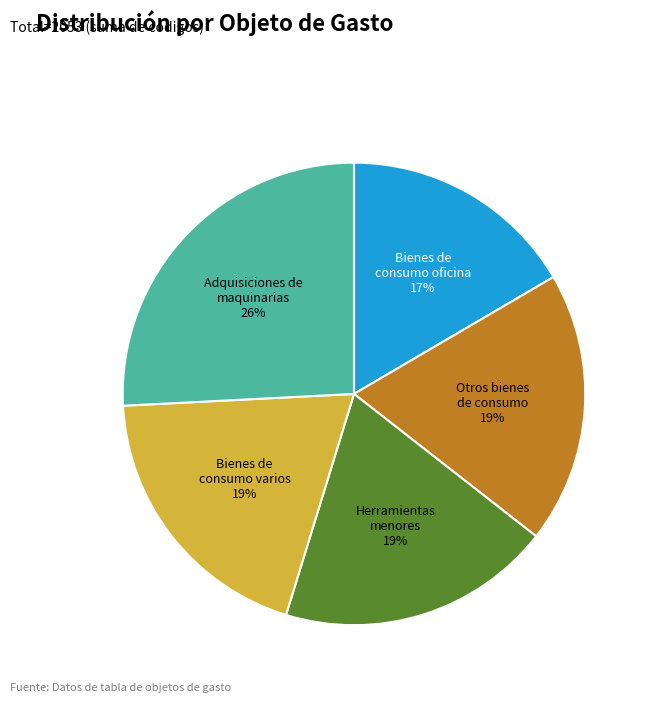

Does any single category account for the majority?

No